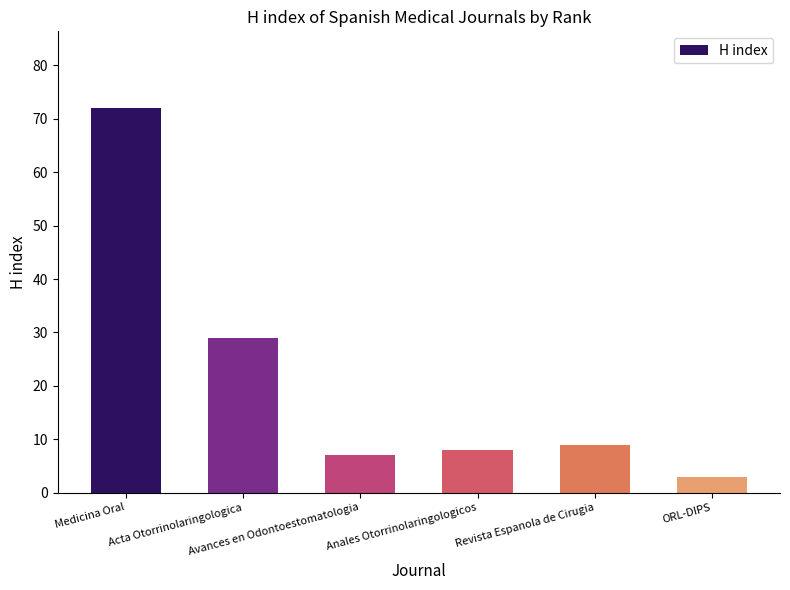

What is the smallest value displayed?

3